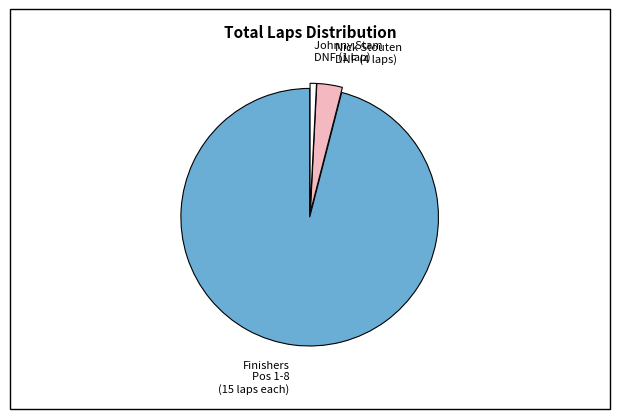

Count the number of slices in the pie.

3